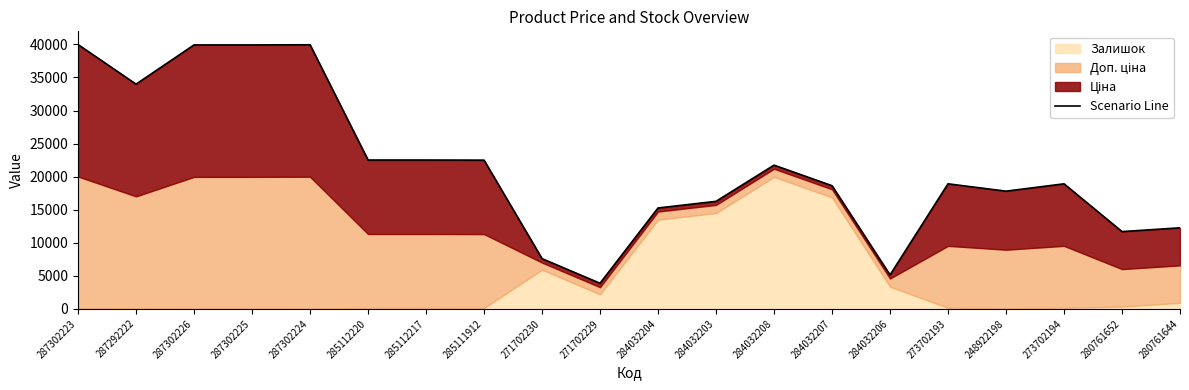

List the labels in order of value, largest first.

287302223, 287302224, 287302226, 287302225, 287292222, 285112220, 285112217, 285111912, 284032208, 273702193, 273702194, 284032207, 248922198, 284032203, 284032204, 280761644, 280761652, 271702230, 284032206, 271702229